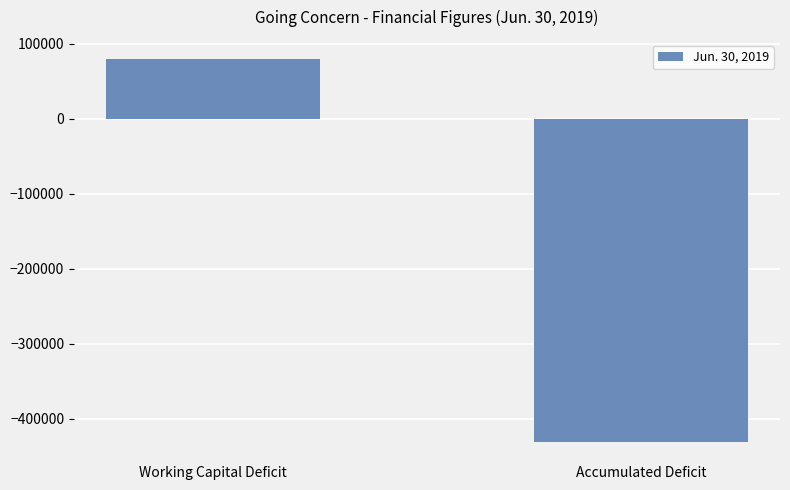

How many series are shown in this chart?

1